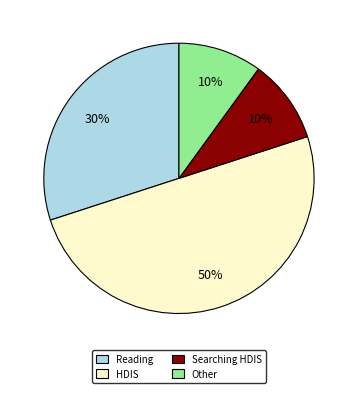

What is the largest slice in the pie chart?

HDIS